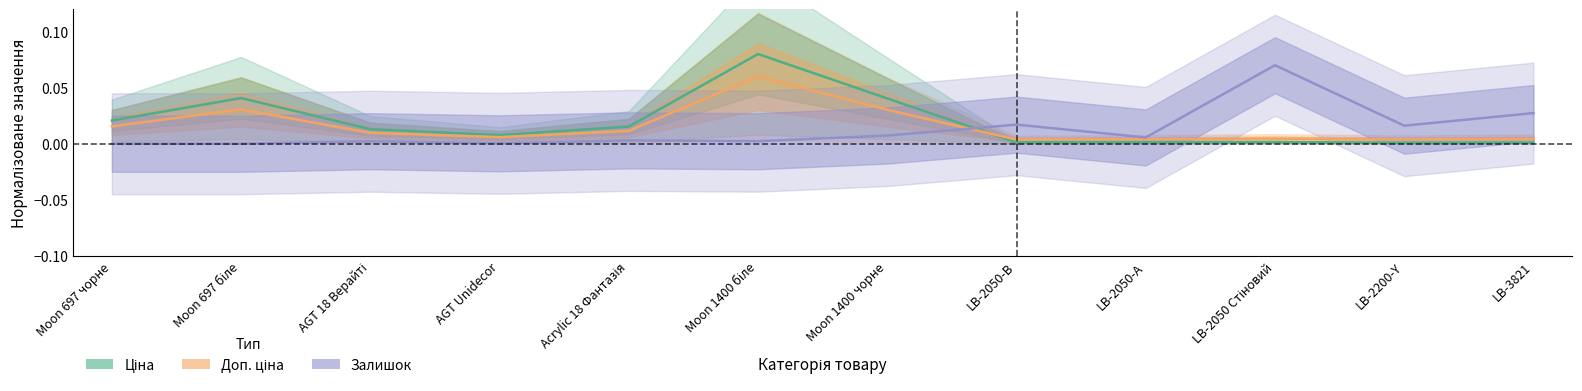

What is the maximum value shown in the chart?

0.1